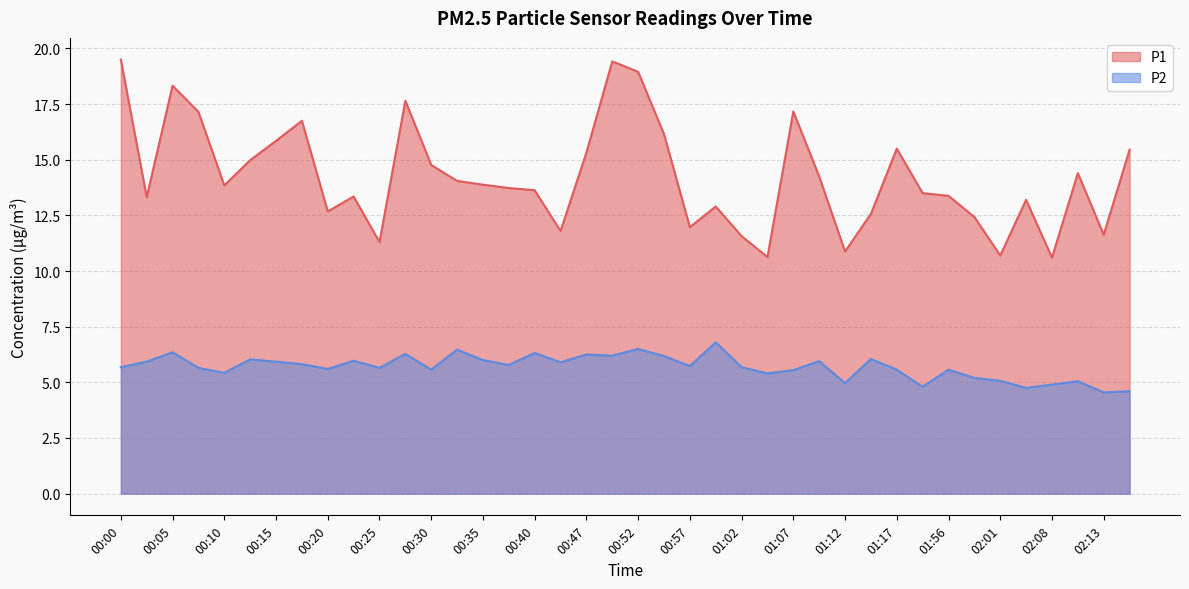

What is the total value across all series at 01:02?

17.2